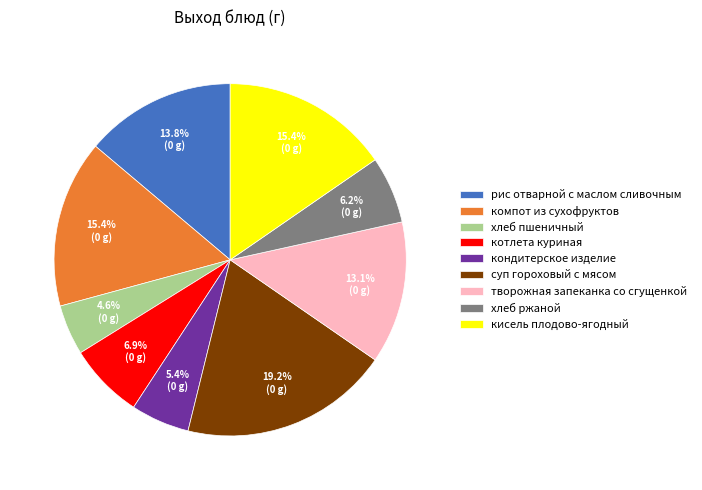

Which category has the smallest portion of the pie?

хлеб пшеничный